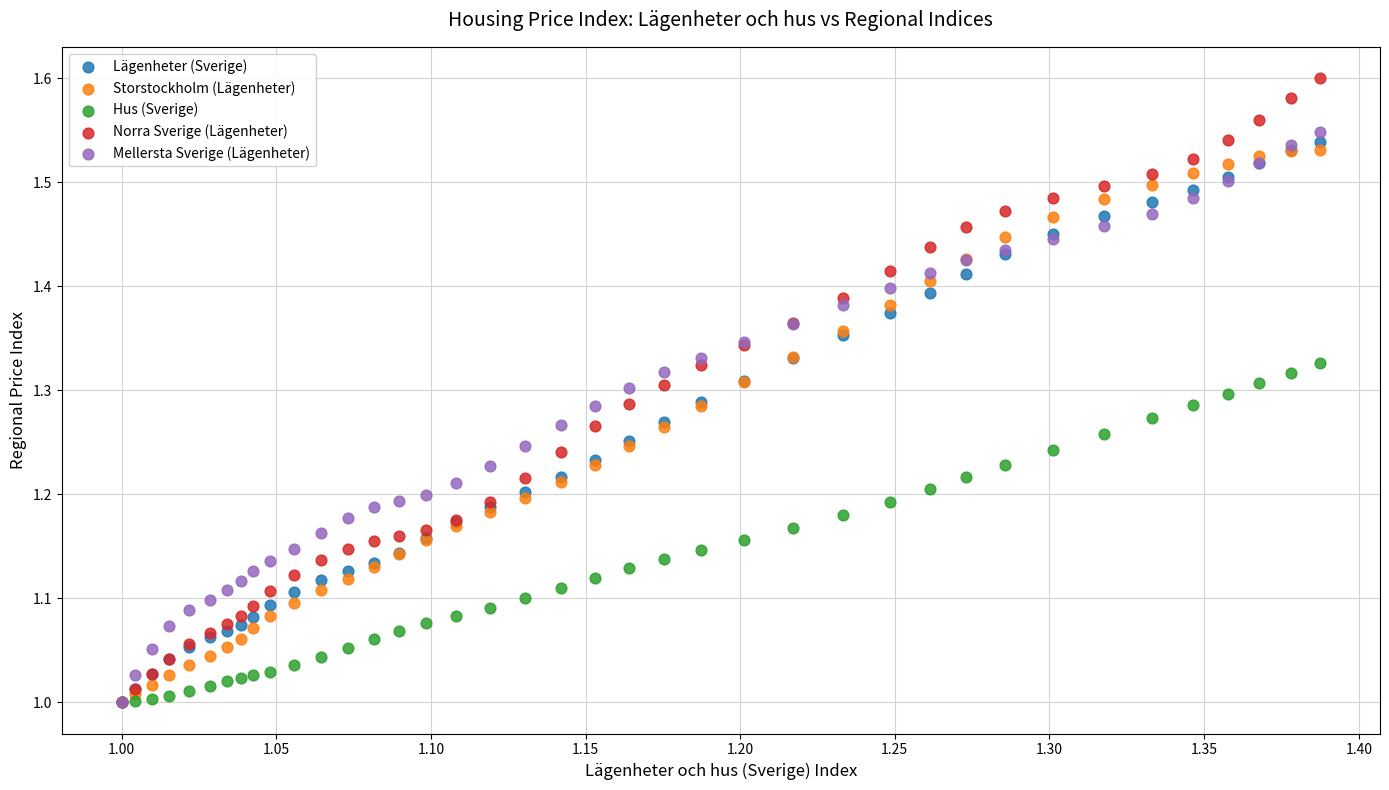

What are all the series names shown in the legend?

Lägenheter (Sverige), Storstockholm (Lägenheter), Hus (Sverige), Norra Sverige (Lägenheter), Mellersta Sverige (Lägenheter)